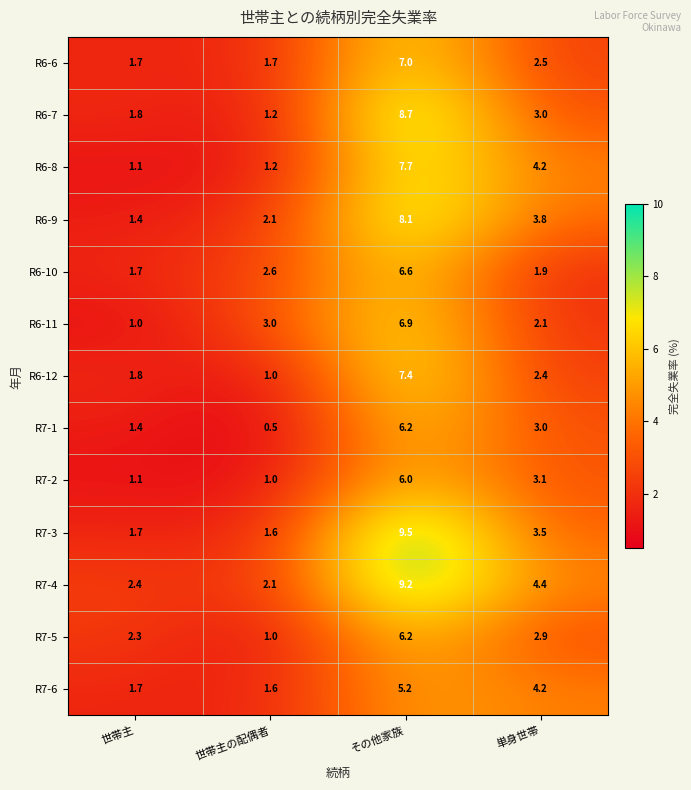

At how many categories does at least one series exceed 5?

1